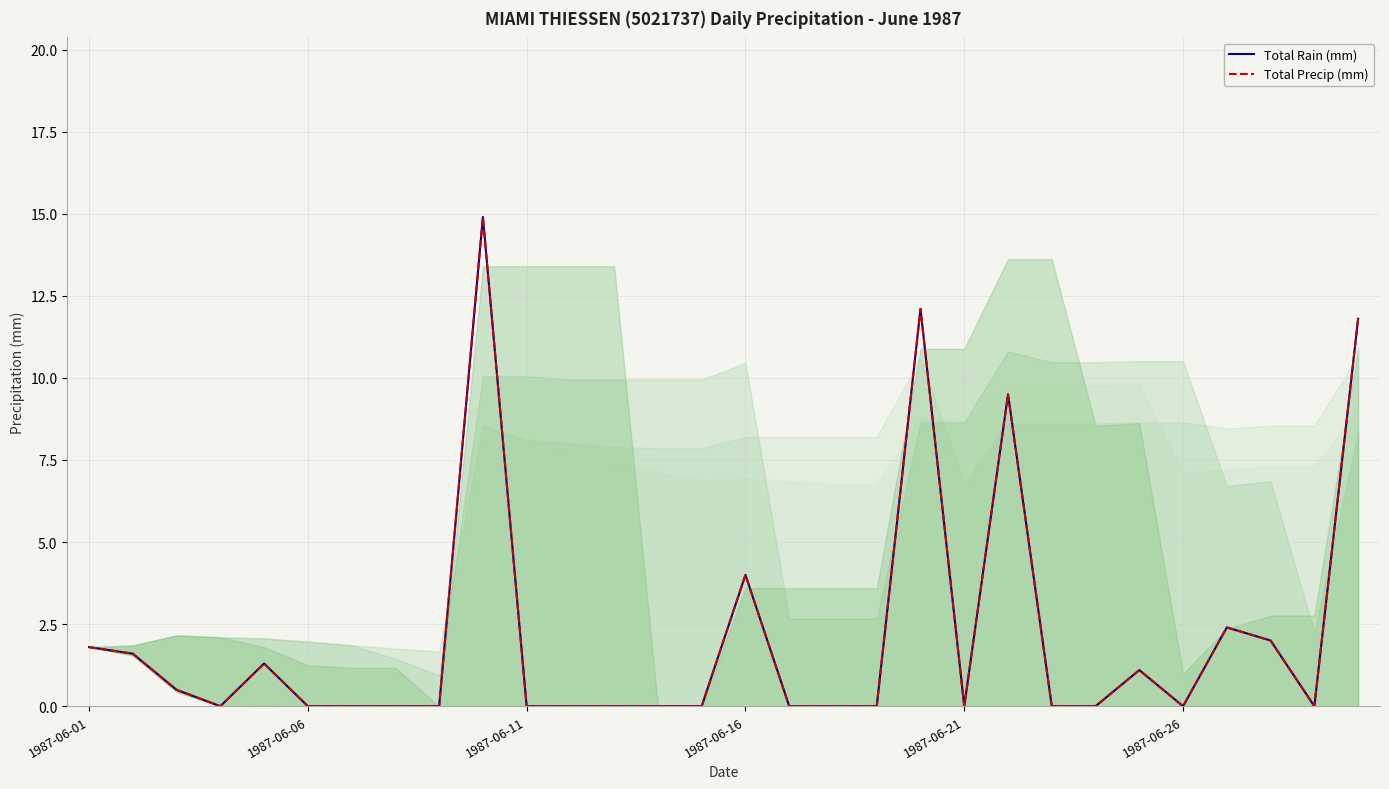

True or false: Total Precip (mm) has a value of 0.0 at 18.

True